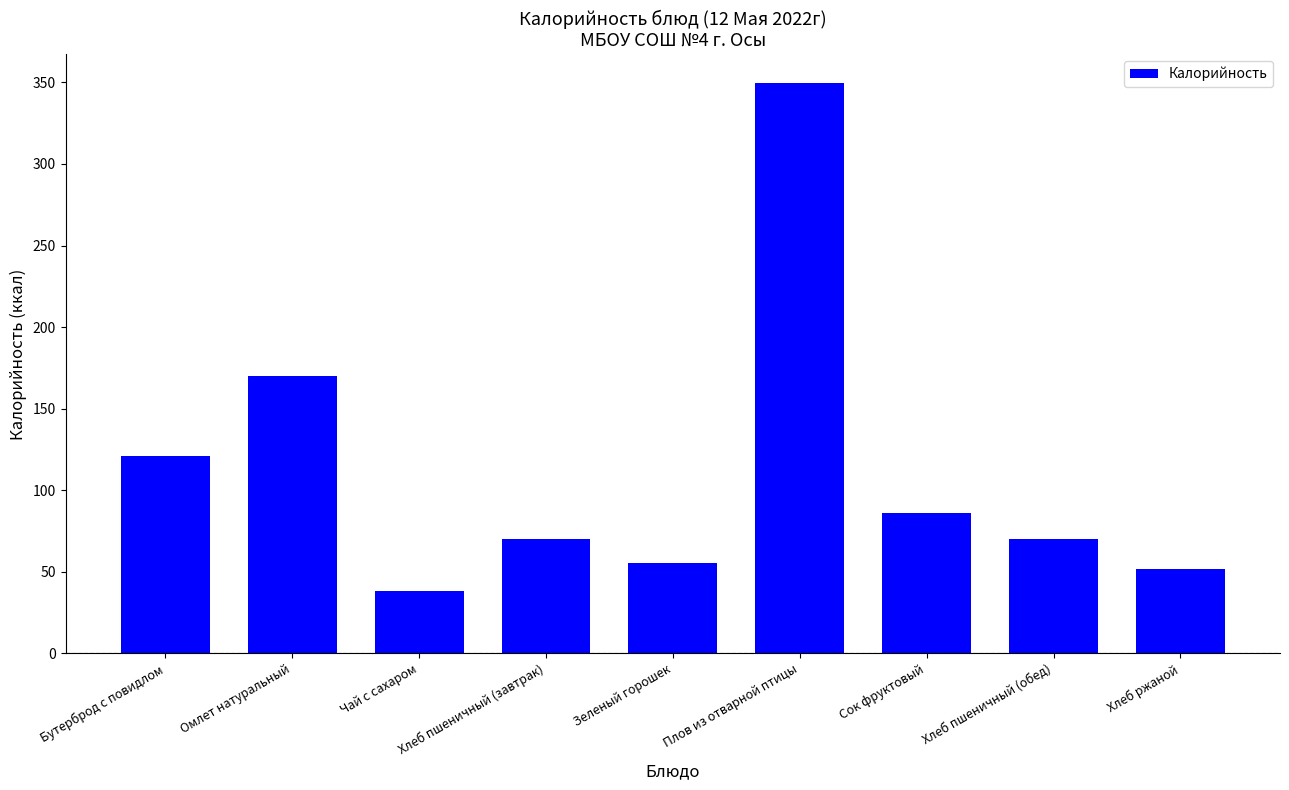

Is it true that the value at Хлеб пшеничный (завтрак) is 70.3?

True